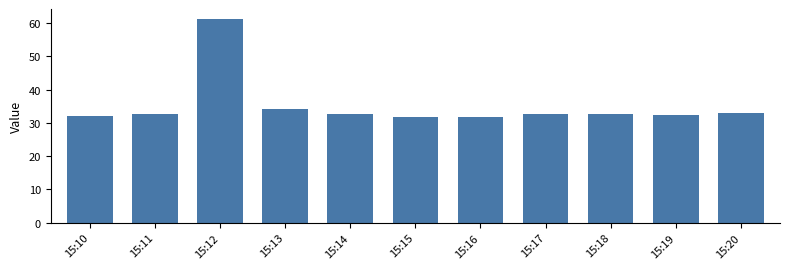

What is the ratio of the value at 15:16 to the value at 15:20?

1.0